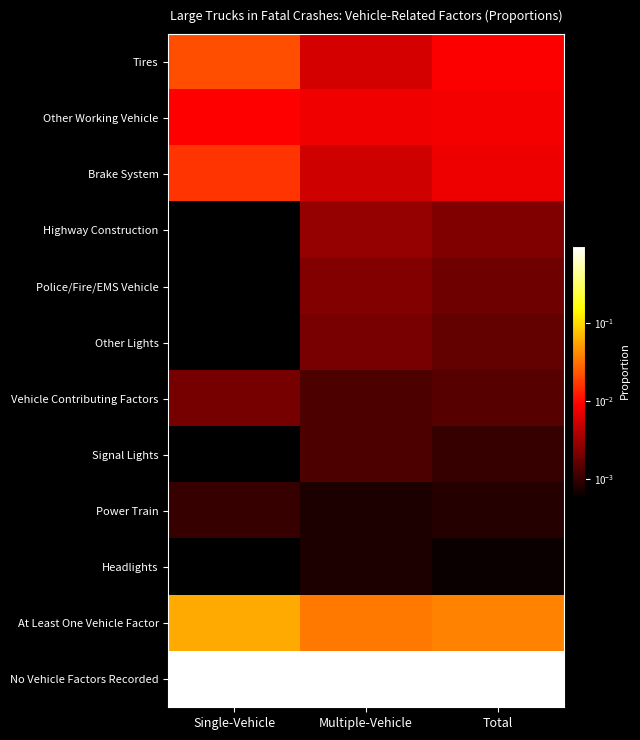

Reading right to left, extract all data points from this chart.

Tires: Total=0.0	Multiple-Vehicle=0.0	Single-Vehicle=0.0
Other Working Vehicle: Total=0.0	Multiple-Vehicle=0.0	Single-Vehicle=0.0
Brake System: Total=0.0	Multiple-Vehicle=0.0	Single-Vehicle=0.0
Highway Construction: Total=0.0	Multiple-Vehicle=0.0	Single-Vehicle=0.0
Police/Fire/EMS Vehicle: Total=0.0	Multiple-Vehicle=0.0	Single-Vehicle=0.0
Other Lights: Total=0.0	Multiple-Vehicle=0.0	Single-Vehicle=0.0
Vehicle Contributing Factors: Total=0.0	Multiple-Vehicle=0.0	Single-Vehicle=0.0
Signal Lights: Total=0.0	Multiple-Vehicle=0.0	Single-Vehicle=0.0
Power Train: Total=0.0	Multiple-Vehicle=0.0	Single-Vehicle=0.0
Headlights: Total=0.0	Multiple-Vehicle=0.0	Single-Vehicle=0.0
At Least One Vehicle Factor: Total=0.0	Multiple-Vehicle=0.0	Single-Vehicle=0.1
No Vehicle Factors Recorded: Total=1.0	Multiple-Vehicle=1.0	Single-Vehicle=0.9